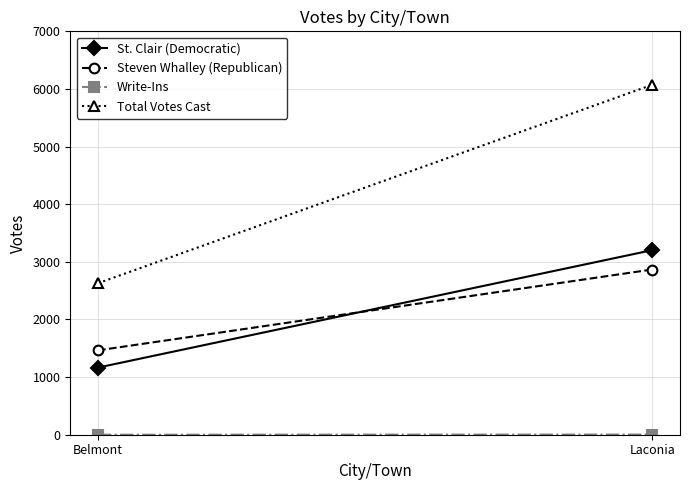

Where is Total Votes Cast nearest to the value 4351?

Belmont